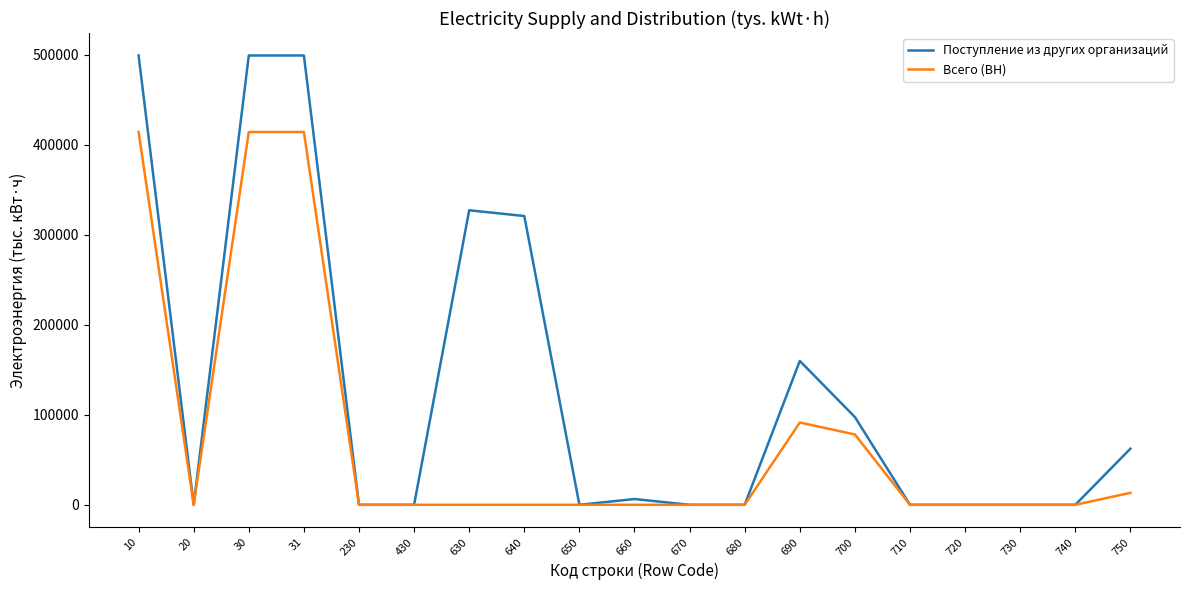

Reading right to left, transcribe all the data shown in this chart.

Поступление из других организаций: 750=62339.4	740=0.0	730=0.0	720=0.0	710=0.0	700=97521.5	690=159860.9	680=0.0	670=0.0	660=6411.9	650=0.0	640=320862.1	630=327274.0	430=0.0	230=0.0	31=499269.8	30=499269.8	20=0.0	10=499269.8
Всего (ВН): 750=13271.2	740=0.0	730=0.0	720=0.0	710=0.0	700=78162.4	690=91433.5	680=0.0	670=0.0	660=0.0	650=0.0	640=0.0	630=0.0	430=0.0	230=0.0	31=414259.2	30=414259.2	20=0.0	10=414259.2